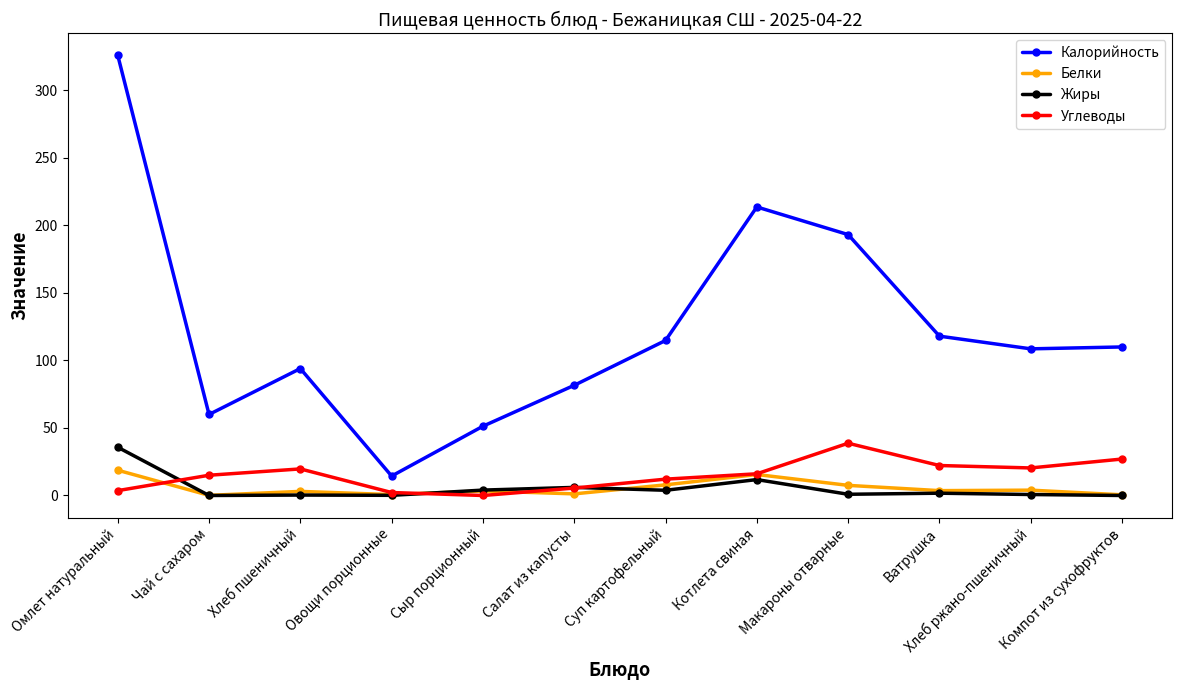

Count the number of categories in the chart.

12